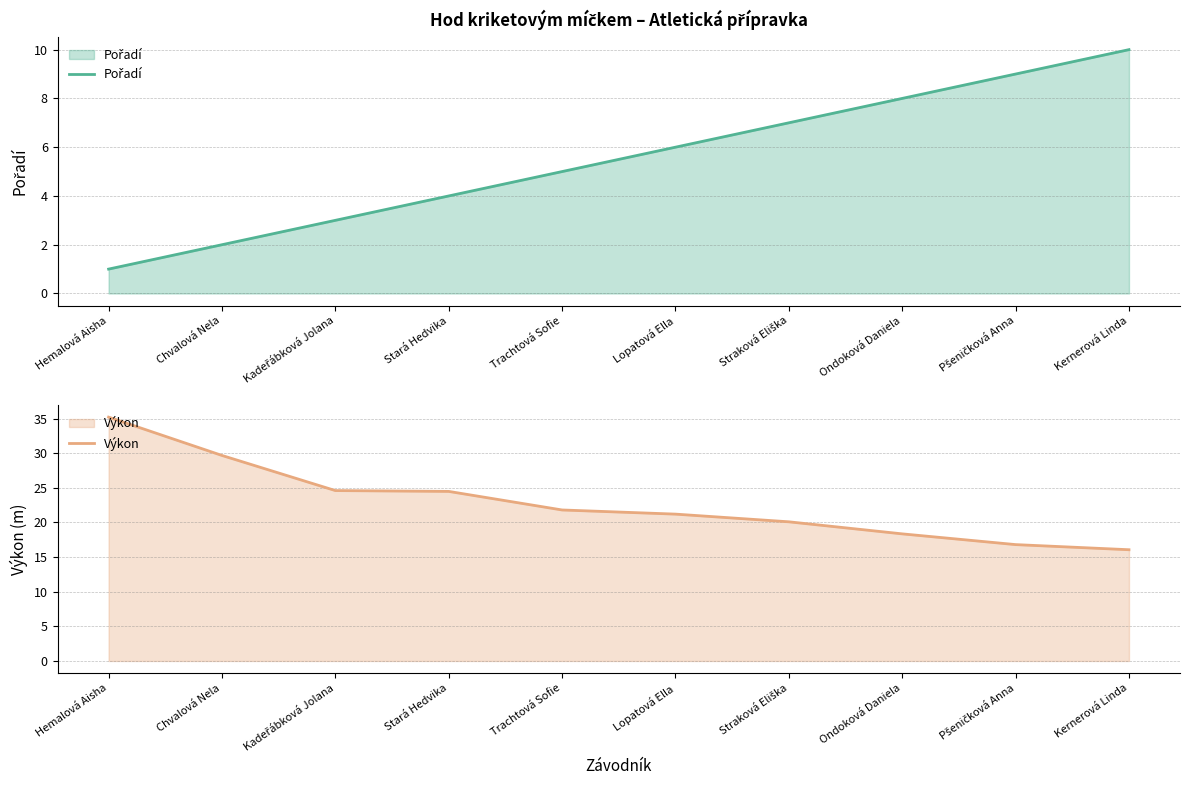

What is the average value of the Výkon series?

22.8